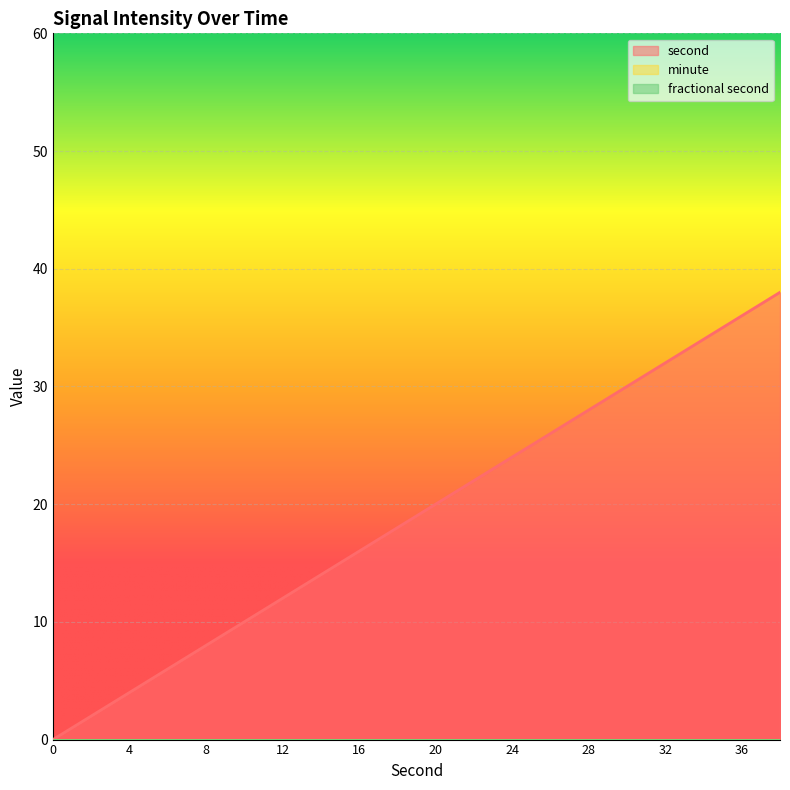

Does the chart display data point markers on the line(s)?

No